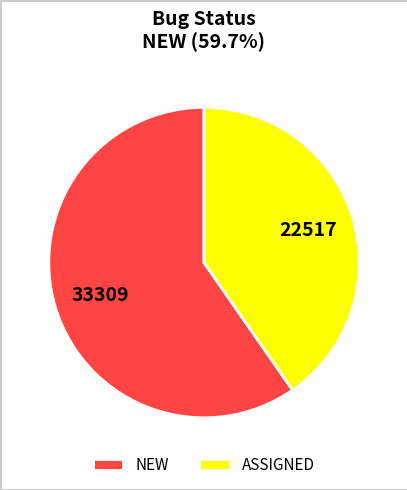

Is it true that NEW is 53% of the pie?

False